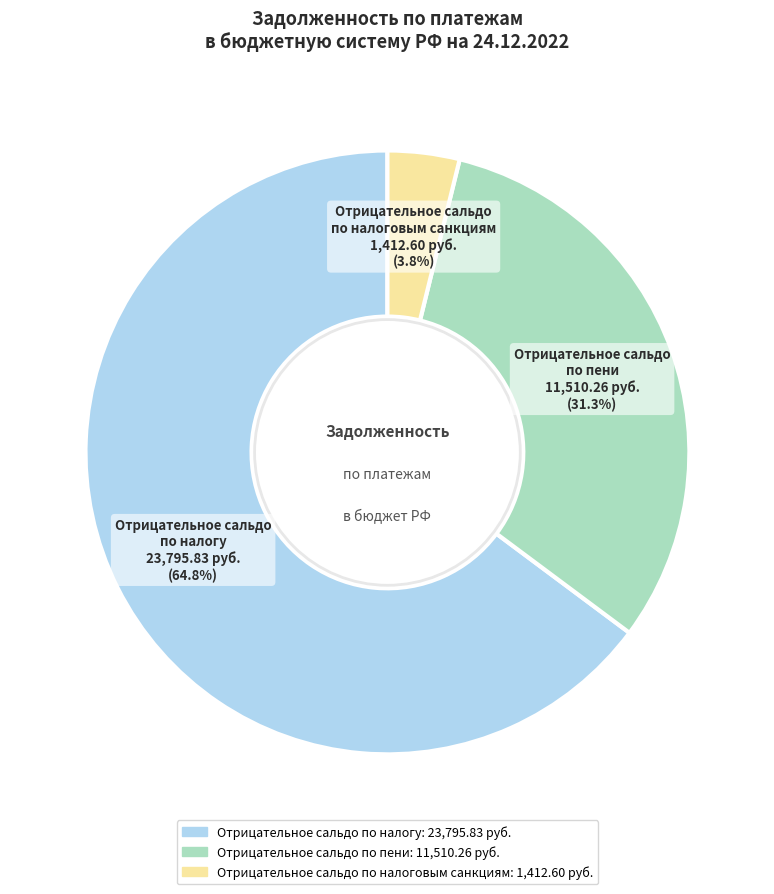

To the nearest percent, what is the difference between the largest and smallest slice percentages?

61%